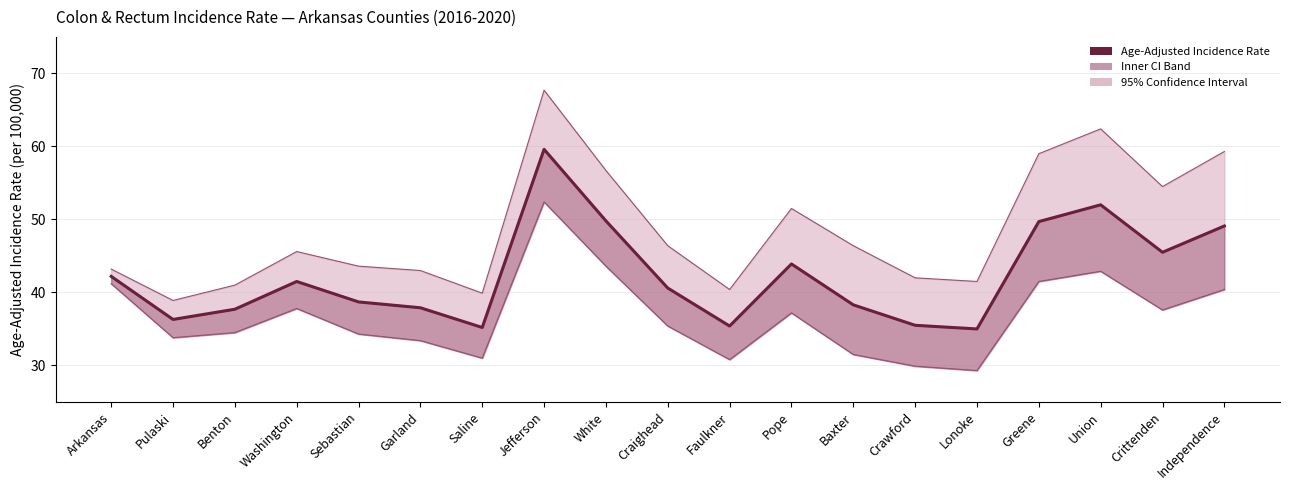

What position from the left is White?

9